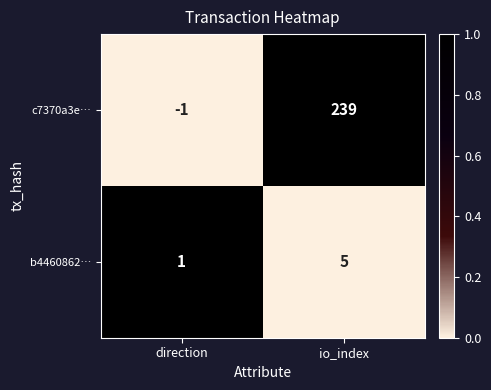

Reading left to right, list all the values displayed in this chart.

c7370a3e…: direction=-1	io_index=239
b4460862…: direction=1	io_index=5